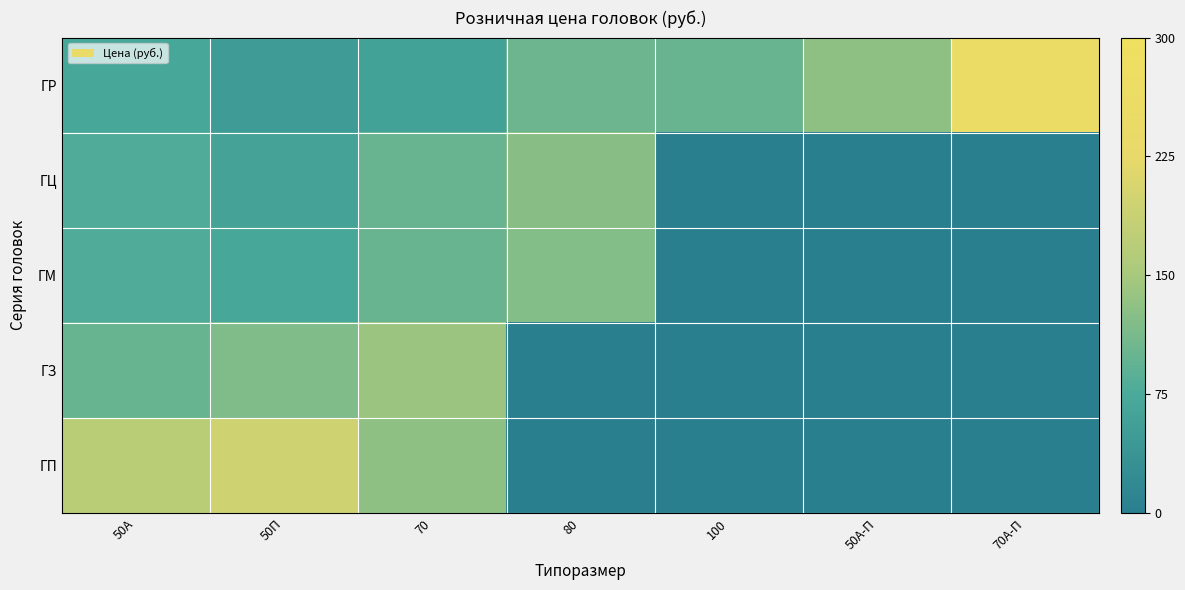

What is the highest value of the ГЦ series?

125.0